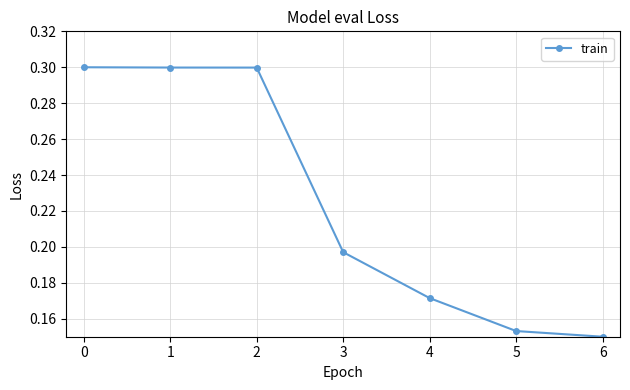

How many data points does each series have?

7